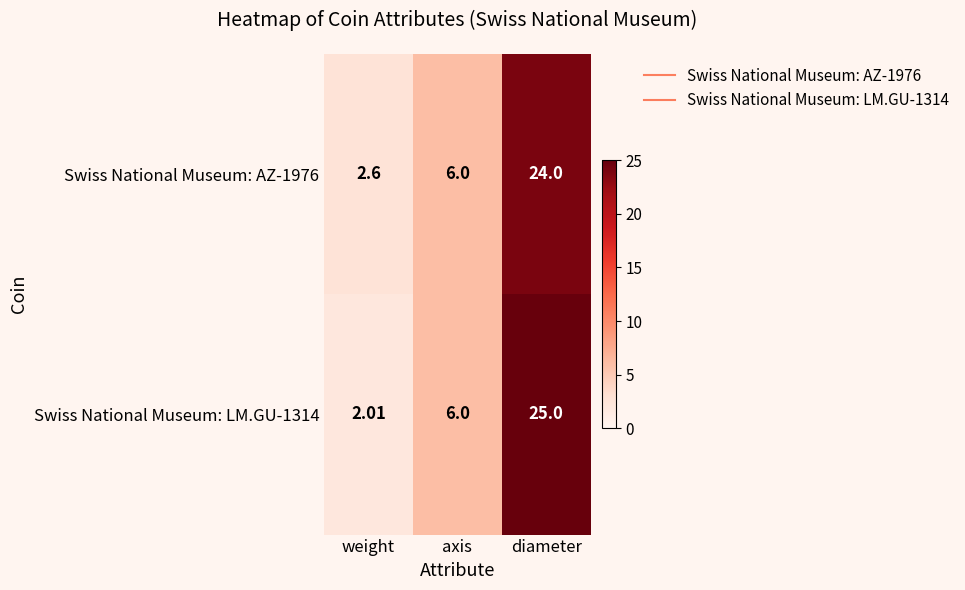

At which label is Swiss National Museum: LM.GU-1314 closest to 13?

axis